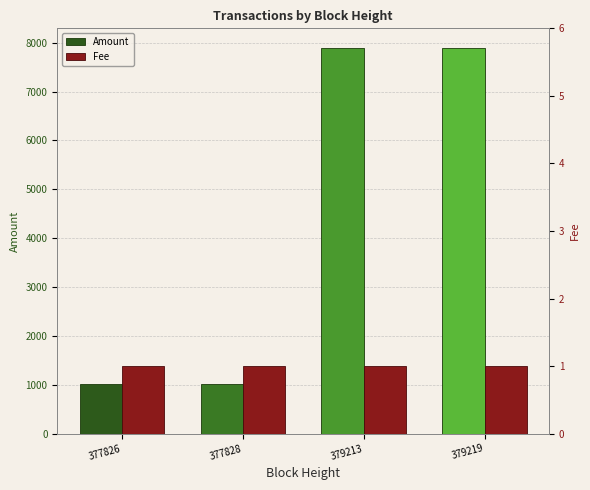

Which series has the widest spread of values?

Amount